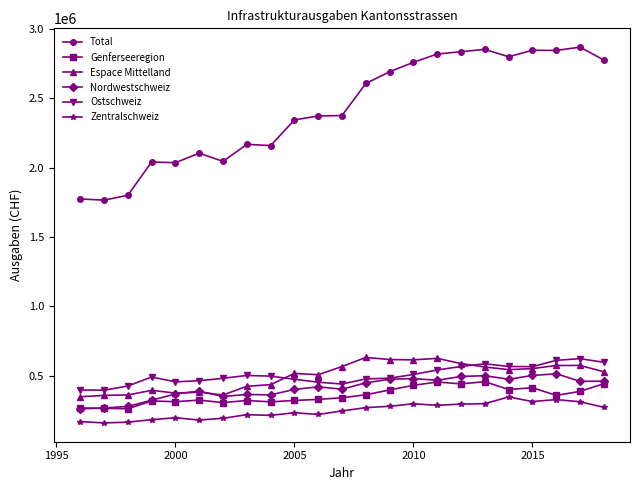

True or false: Genferseeregion and Total intersect in this chart.

False